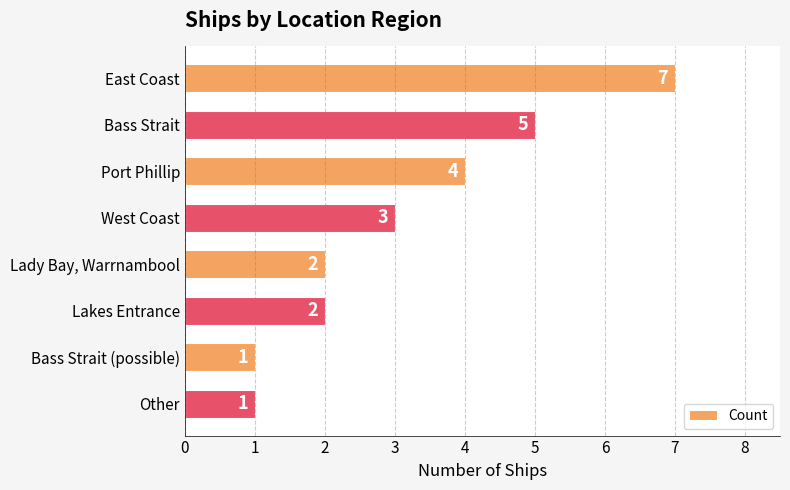

Is it true that the value at West Coast is 5?

False